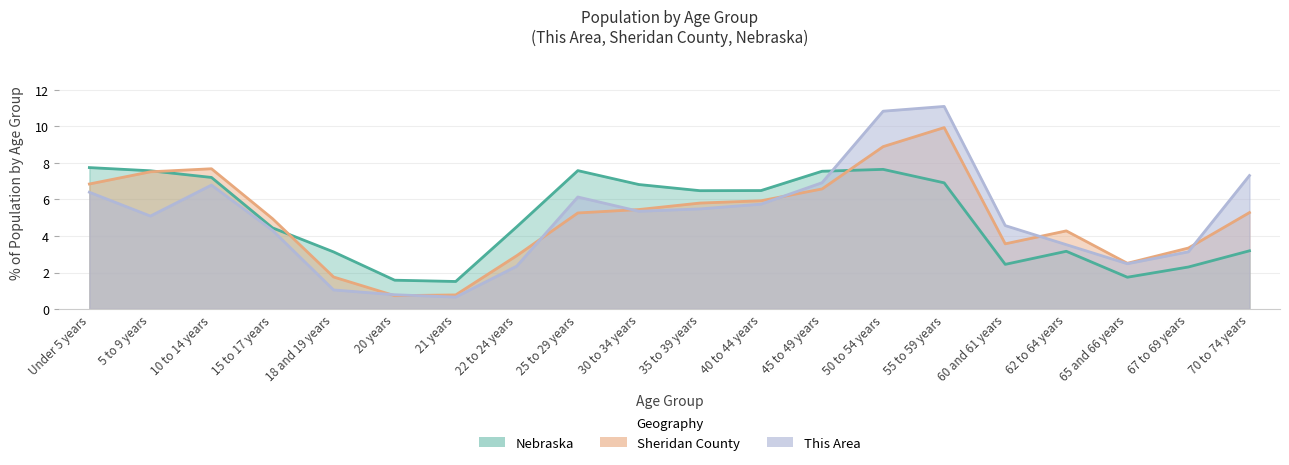

How many intersections are there between Sheridan County and Nebraska?

3